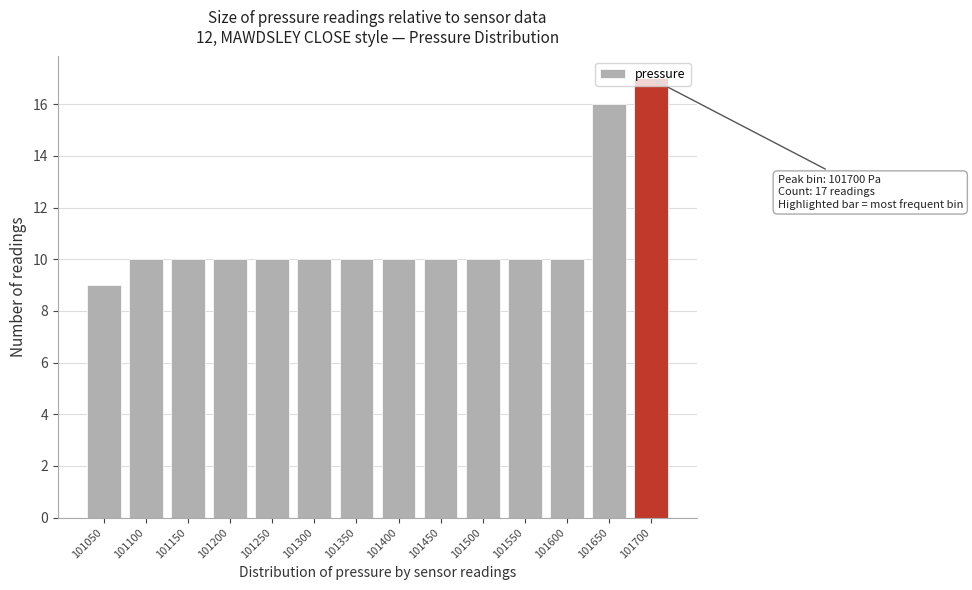

What is the approximate value at 101700?

17